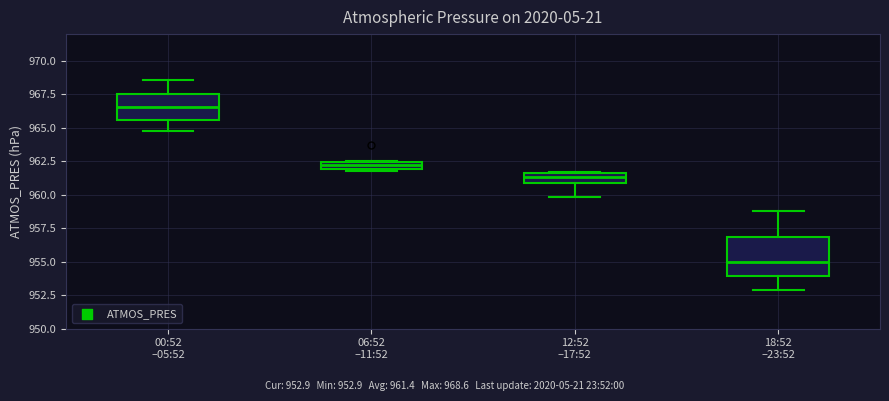

Where is the upper edge of the box for 12:52 –17:52 on the y-axis? The values are not printed on the chart, so give them approximately, as read against the axis.

961.5